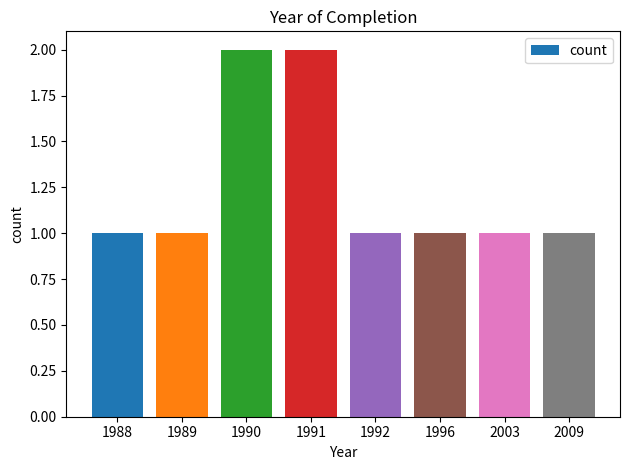

Is it true that the value at 1990 is 2?

True